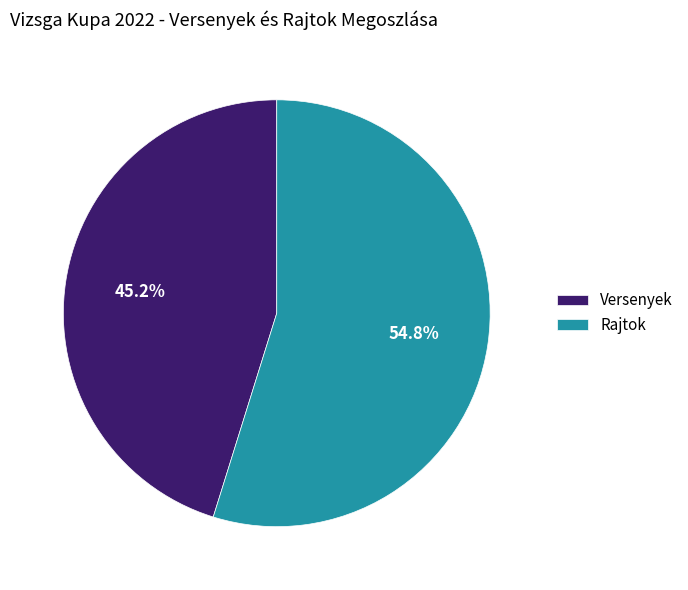

Is it true that Versenyek is 45% of the pie?

True